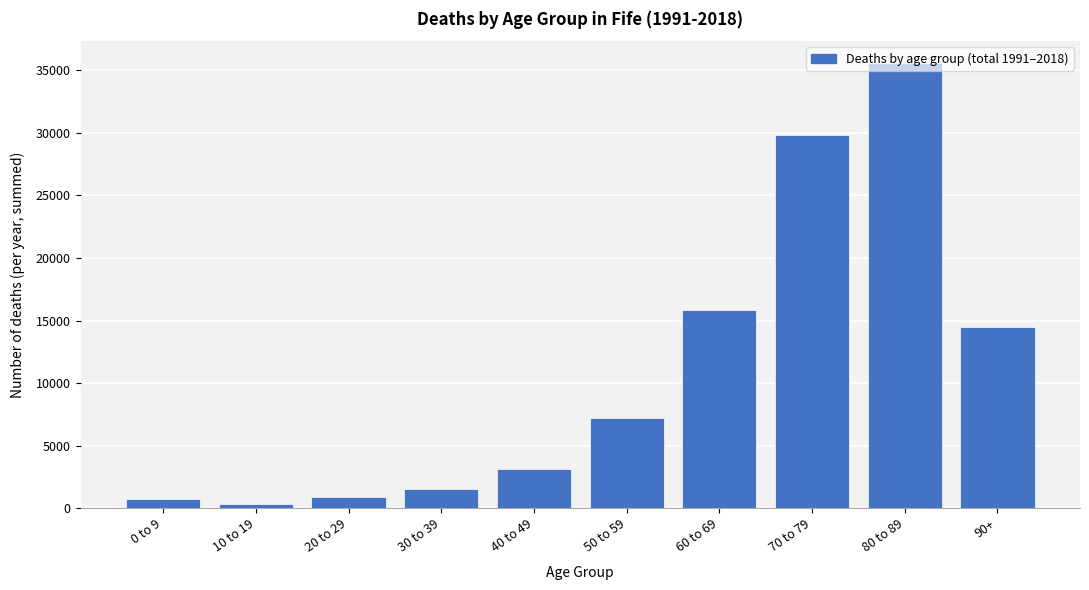

What is the difference between the maximum and minimum values?

35191